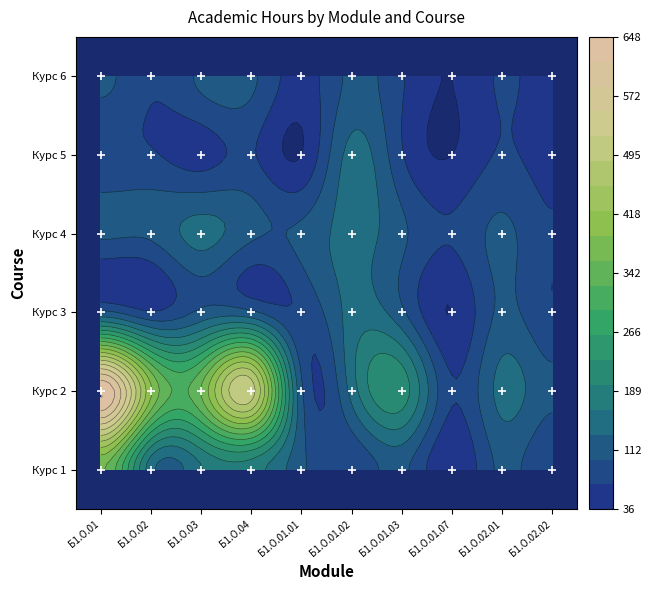

What is the sum of the 2 values at Б1.О.01.01 and Б1.О.03?

468